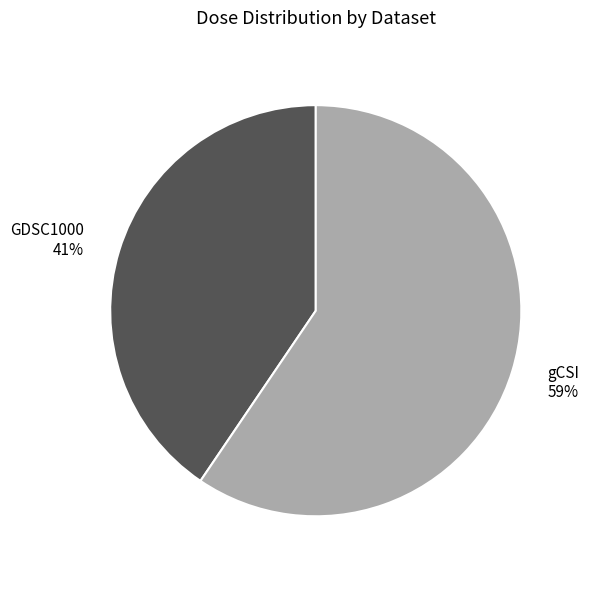

The GDSC1000 41% slice represents 41% of the pie. True or false?

True